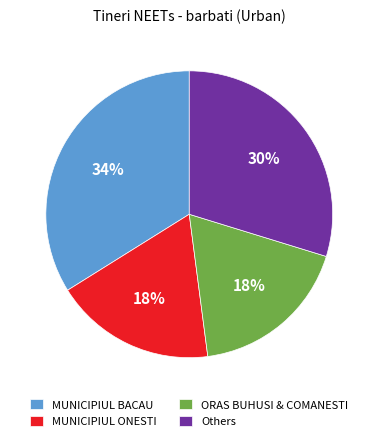

What is the largest slice in the pie chart?

MUNICIPIUL BACAU